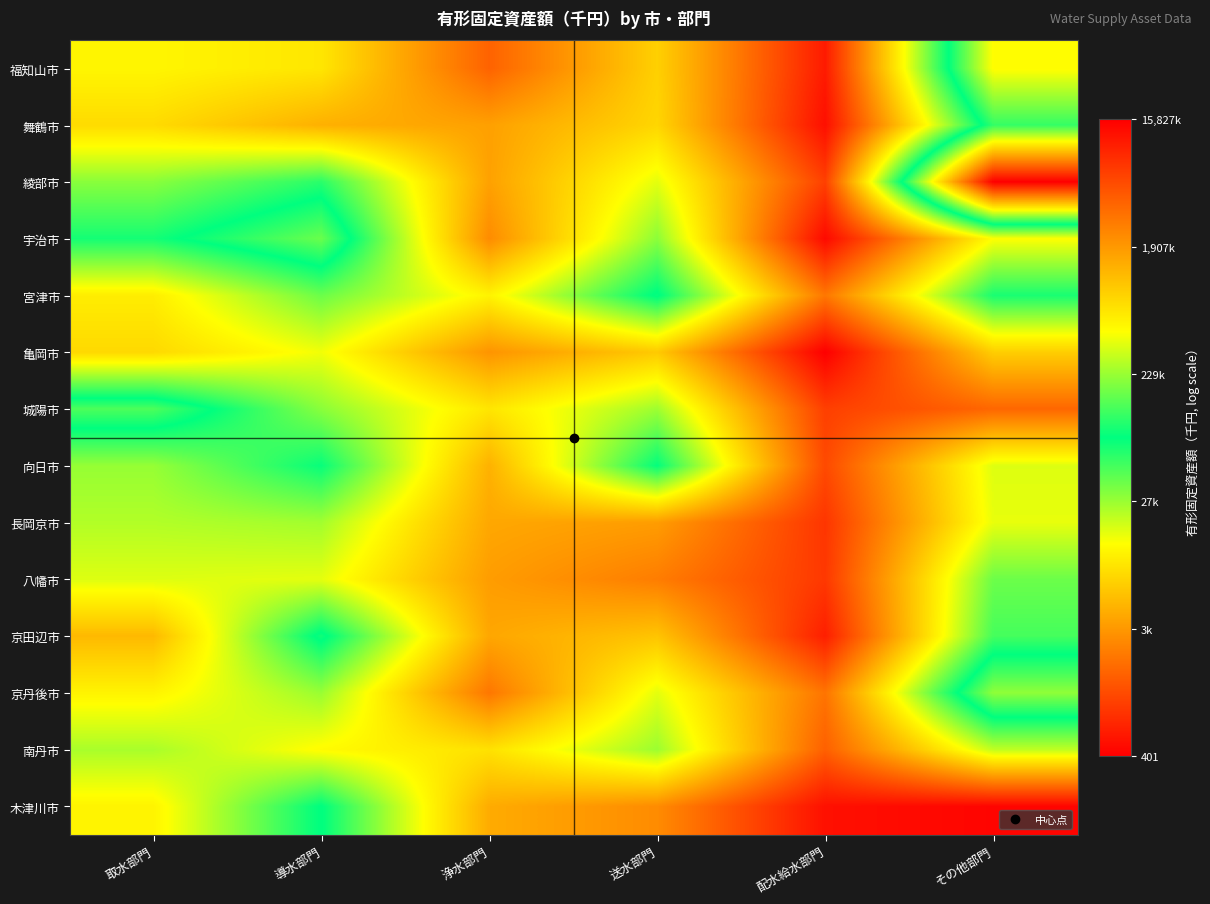

At how many categories does at least one series exceed 9?

6